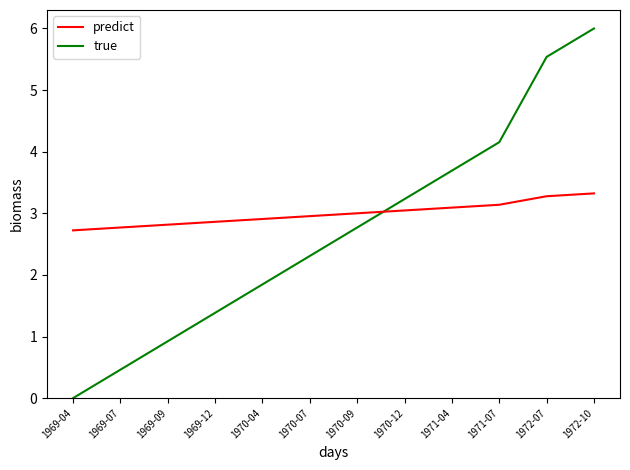

Rank the series by their maximum value, from lowest to highest.

predict, true